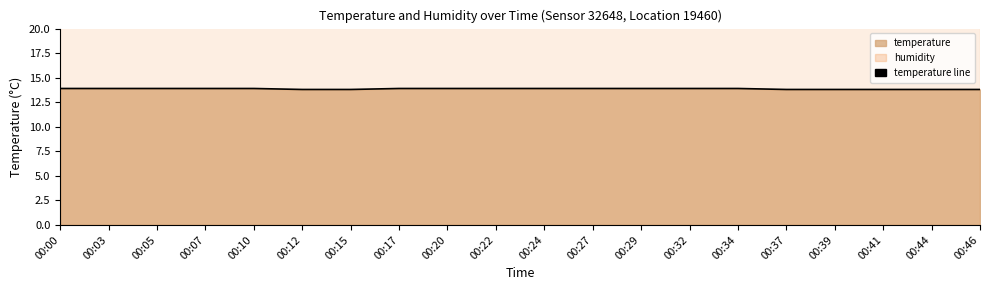

Reading left to right, list all the values displayed in this chart.

00:00=13.9	00:03=13.9	00:05=13.9	00:07=13.9	00:10=13.9	00:12=13.8	00:15=13.8	00:17=13.9	00:20=13.9	00:22=13.9	00:24=13.9	00:27=13.9	00:29=13.9	00:32=13.9	00:34=13.9	00:37=13.8	00:39=13.8	00:41=13.8	00:44=13.8	00:46=13.8